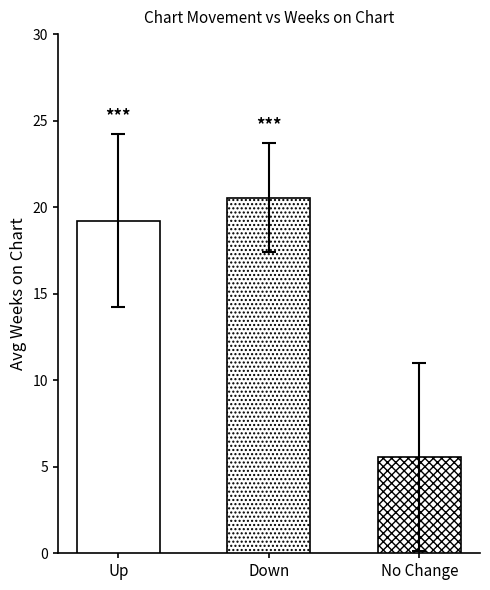

How many bars are there in each group?

3